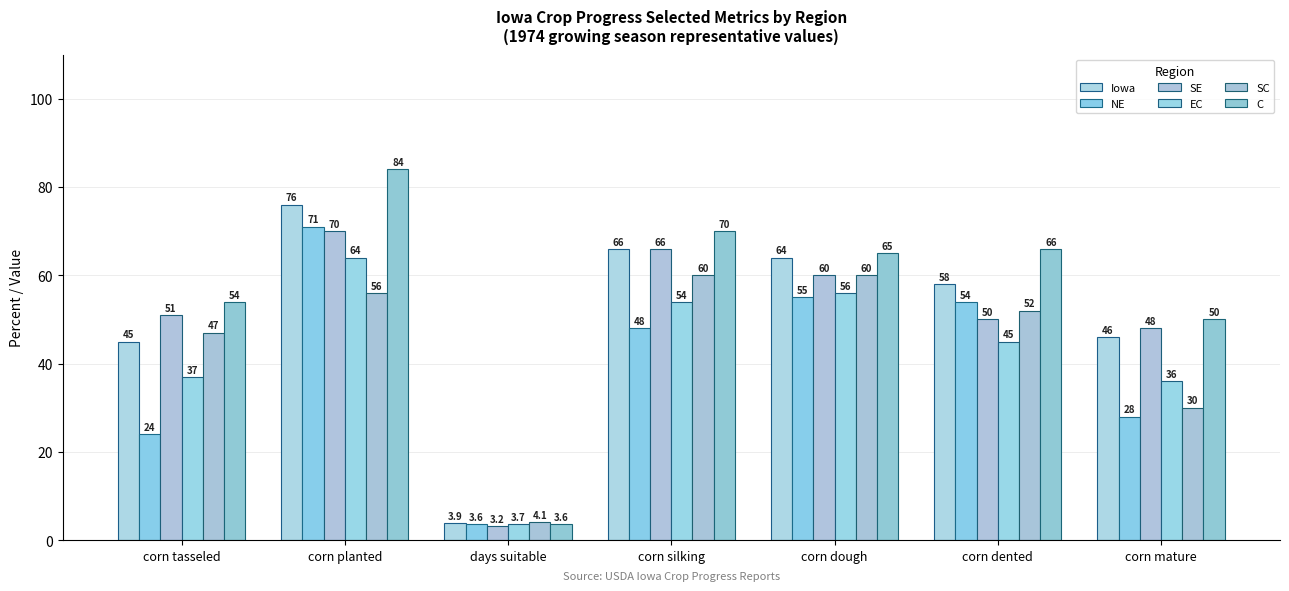

How many values in the Iowa series are below 58?

3